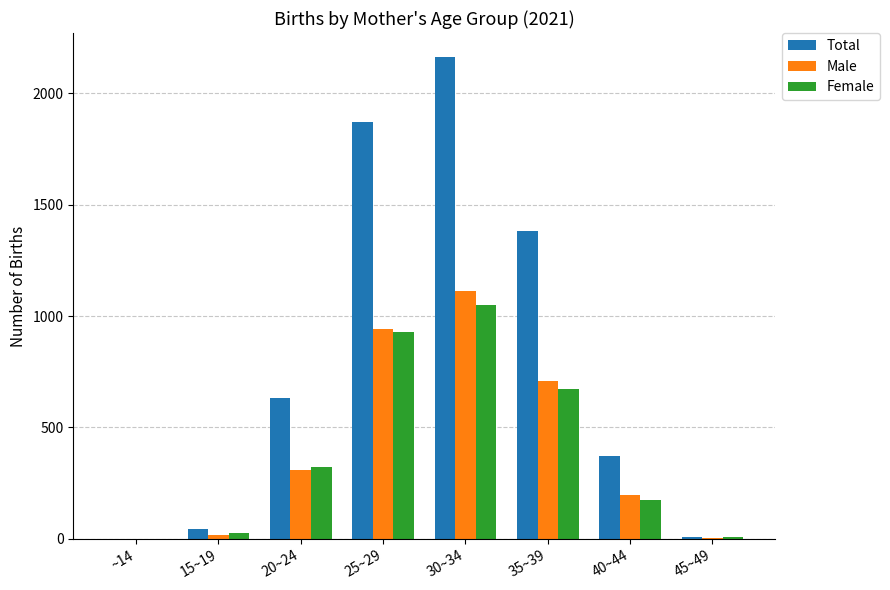

The value of Female at 25~29 is 928. True or false?

True